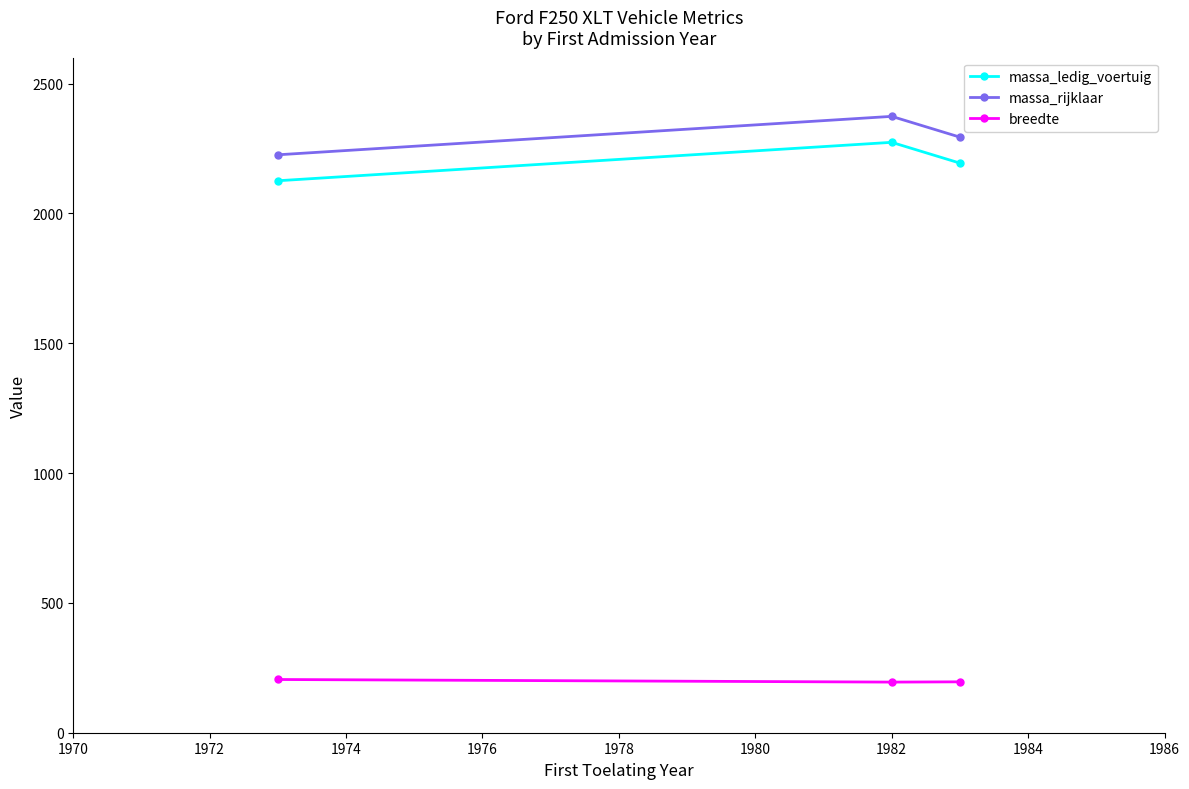

At how many categories does at least one series exceed 519?

3